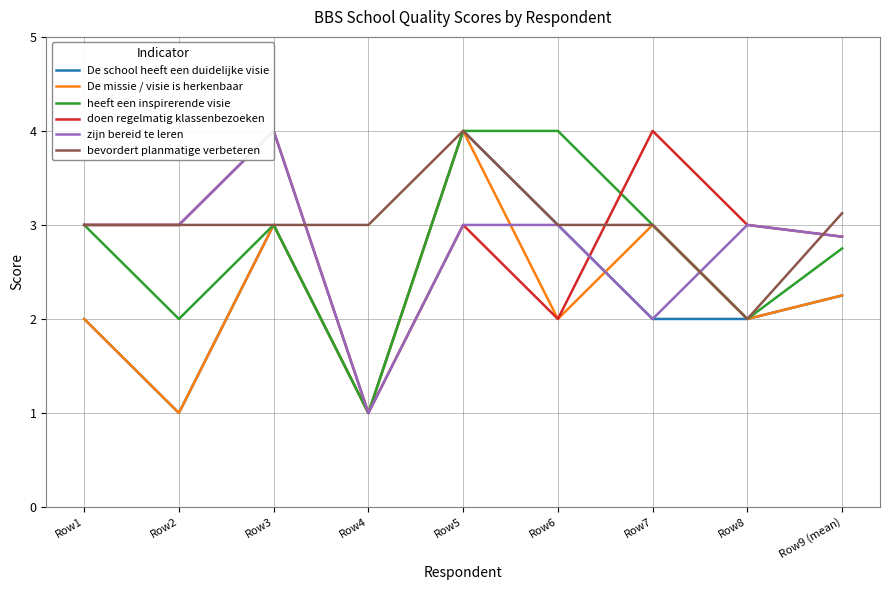

True or false: De missie / visie is herkenbaar and doen regelmatig klassenbezoeken intersect in this chart.

False